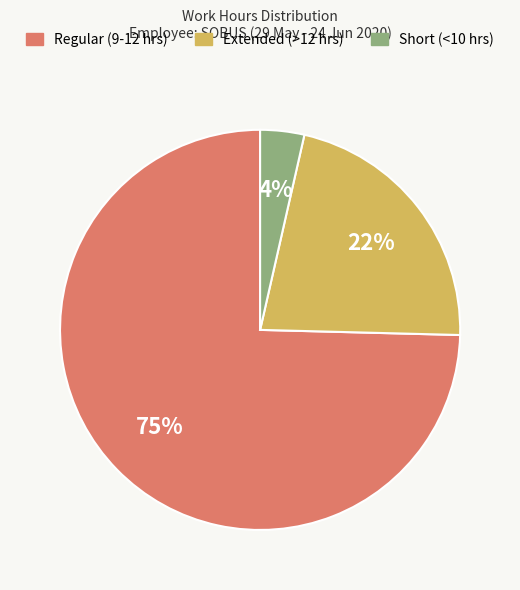

How many segments does this pie chart have?

3